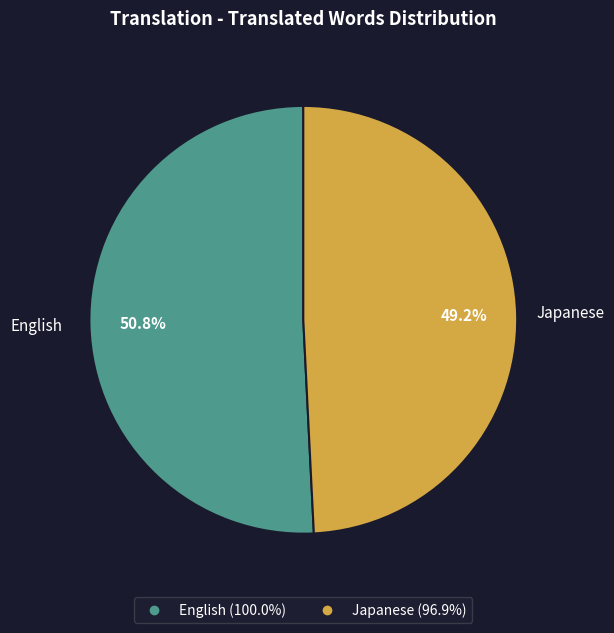

Which slice is the smallest?

Japanese